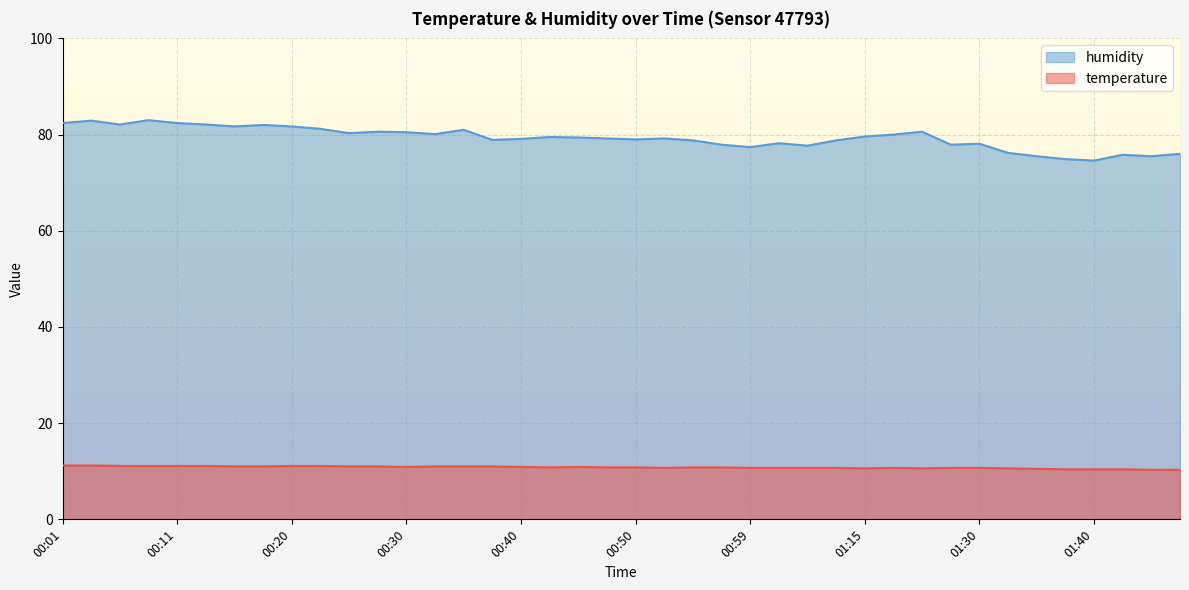

What is the sum of all temperature values?

432.4